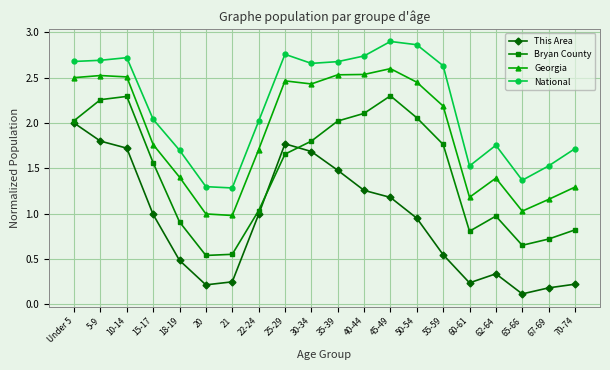

How many values in the National series are below 2?

8